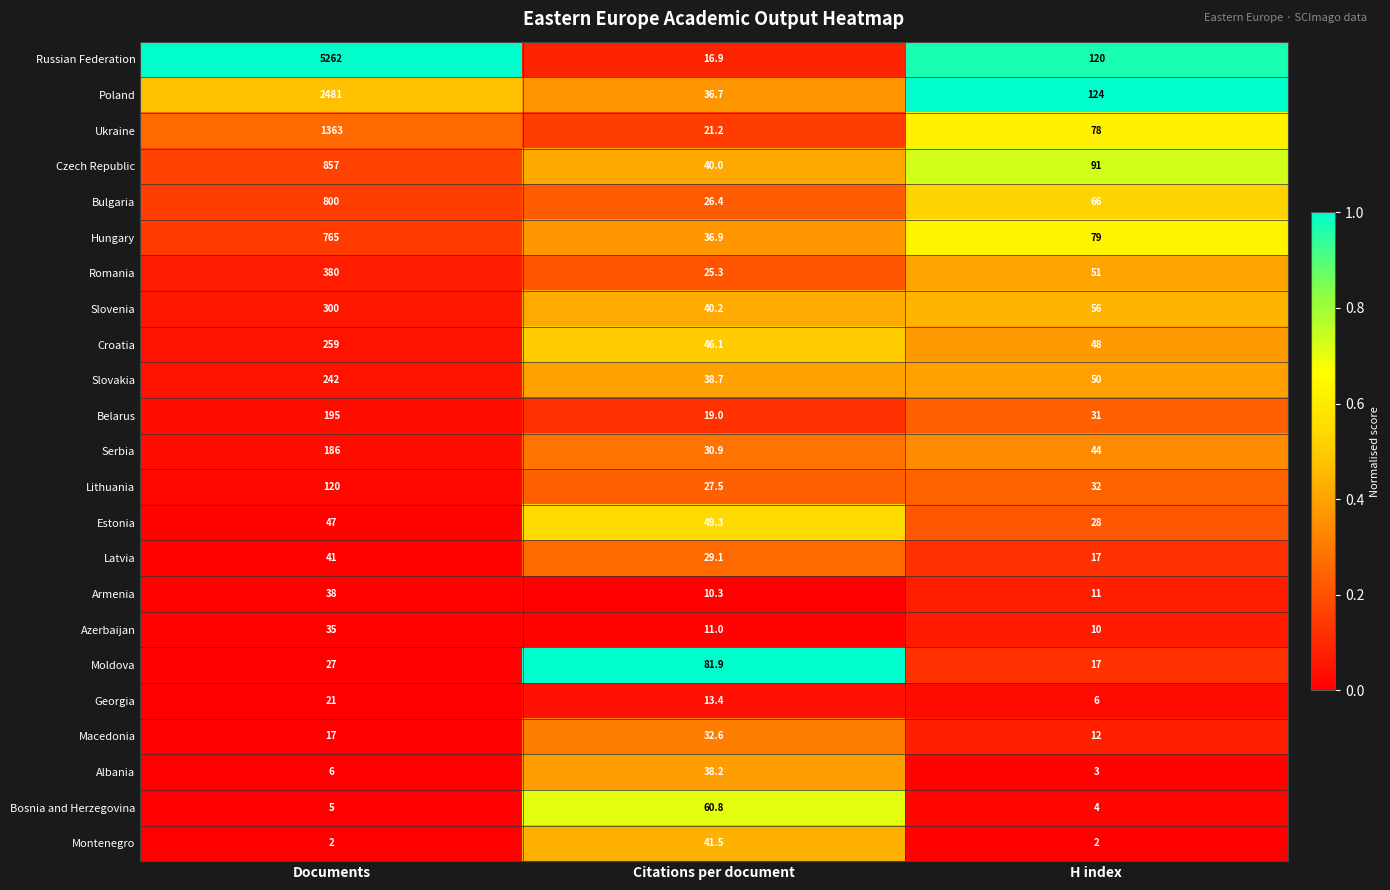

Where is Slovakia nearest to the value 140?

H index